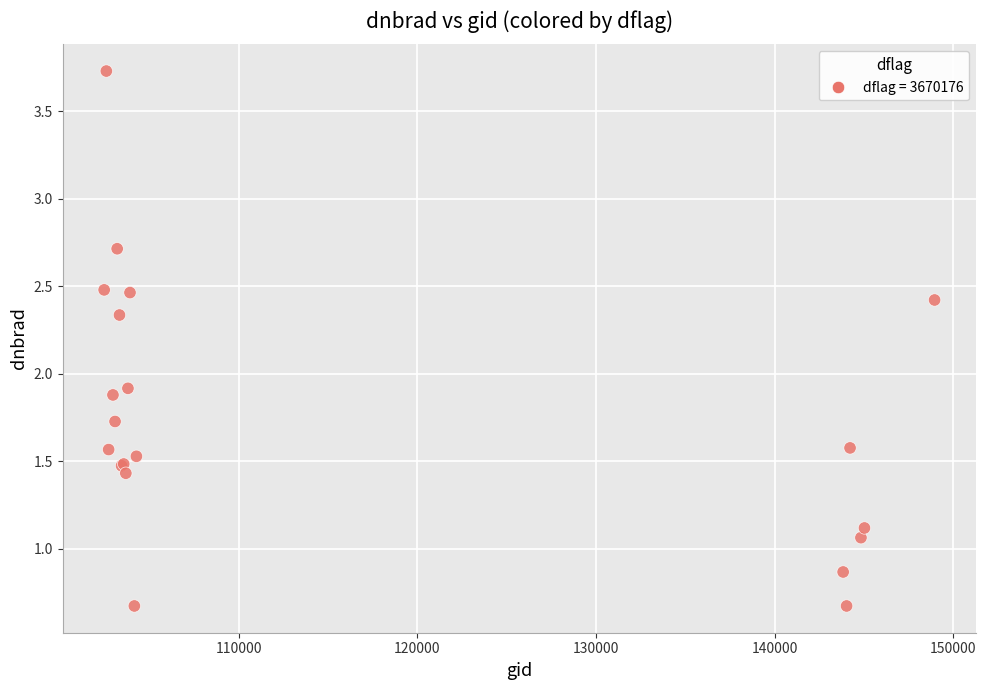

What Y value in the scatter plot is closest to 2?

1.9